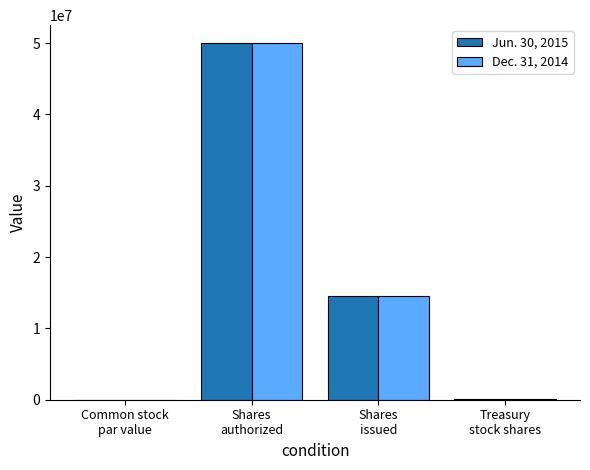

Where is Dec. 31, 2014 nearest to the value 25000000?

Shares
issued